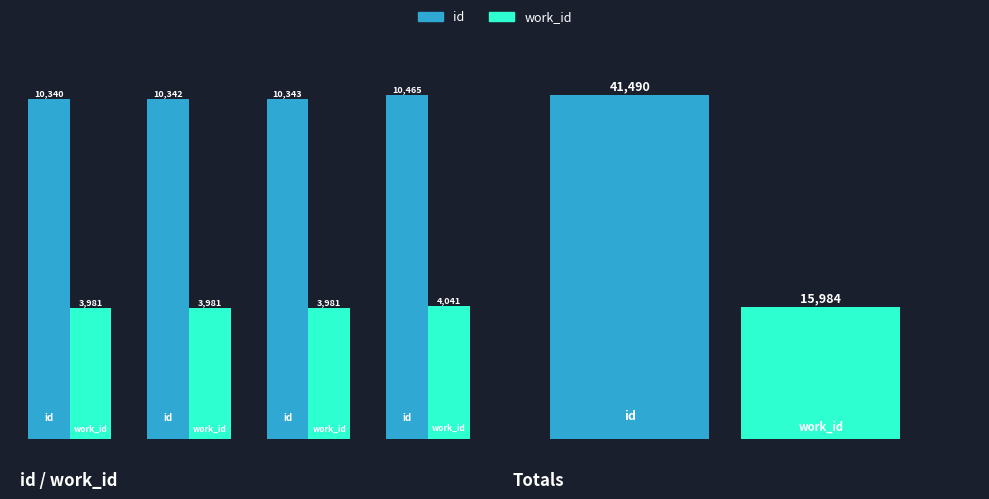

What is the spread (max minus min) of values at Row 2?

6361